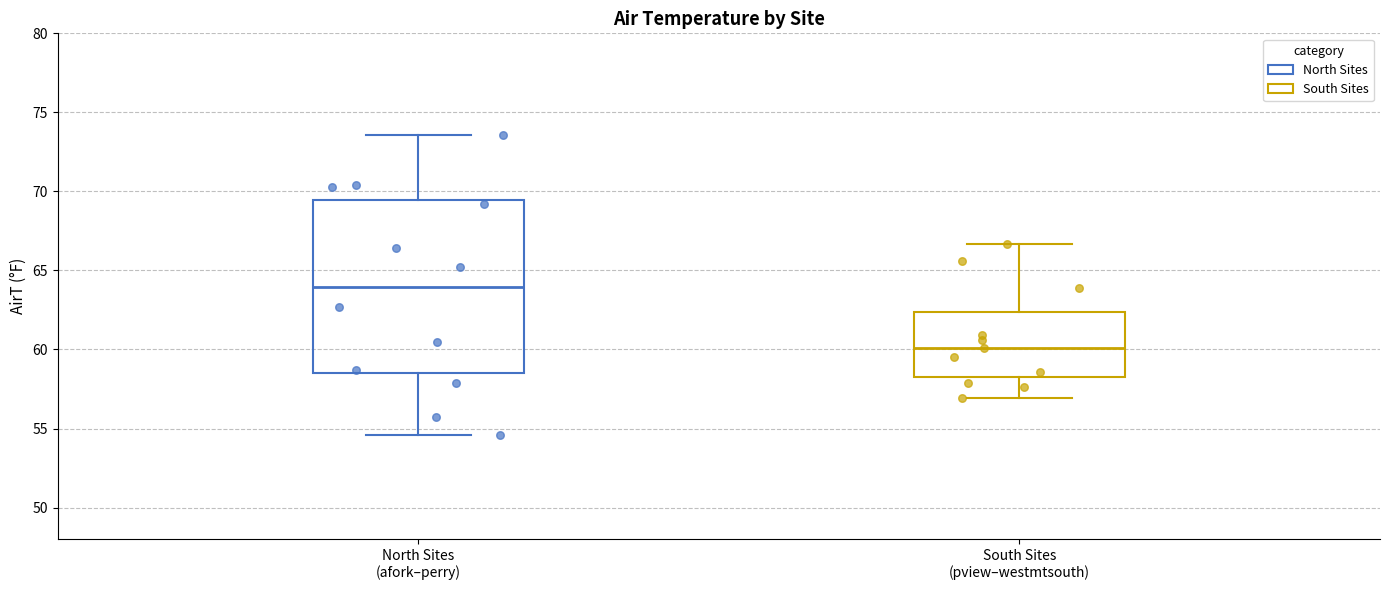

Reading left to right, transcribe this box plot: for each box, give where its median line is, the range the box spans, and where its two whiskers end, as read against the y-axis. The values are not printed on the chart, so give them approximately, as read against the axis.

North Sites (afork–perry): median 64.0, box 58.5 to 69.5, whiskers 54.5 to 73.5
South Sites (pview–westmtsouth): median 60.0, box 58.5 to 62.5, whiskers 57.0 to 66.5